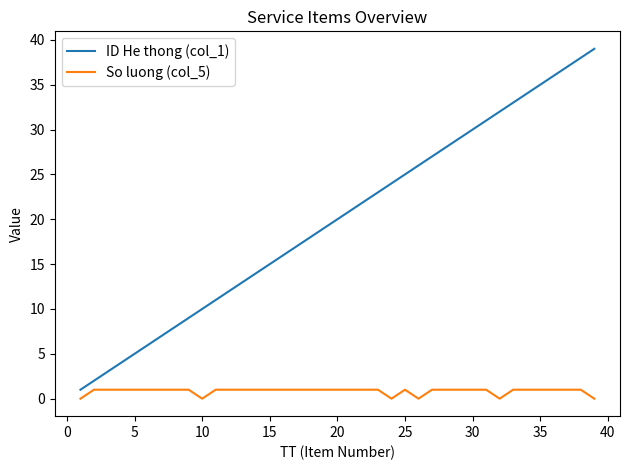

Which series has the largest range (max minus min)?

ID He thong (col_1)